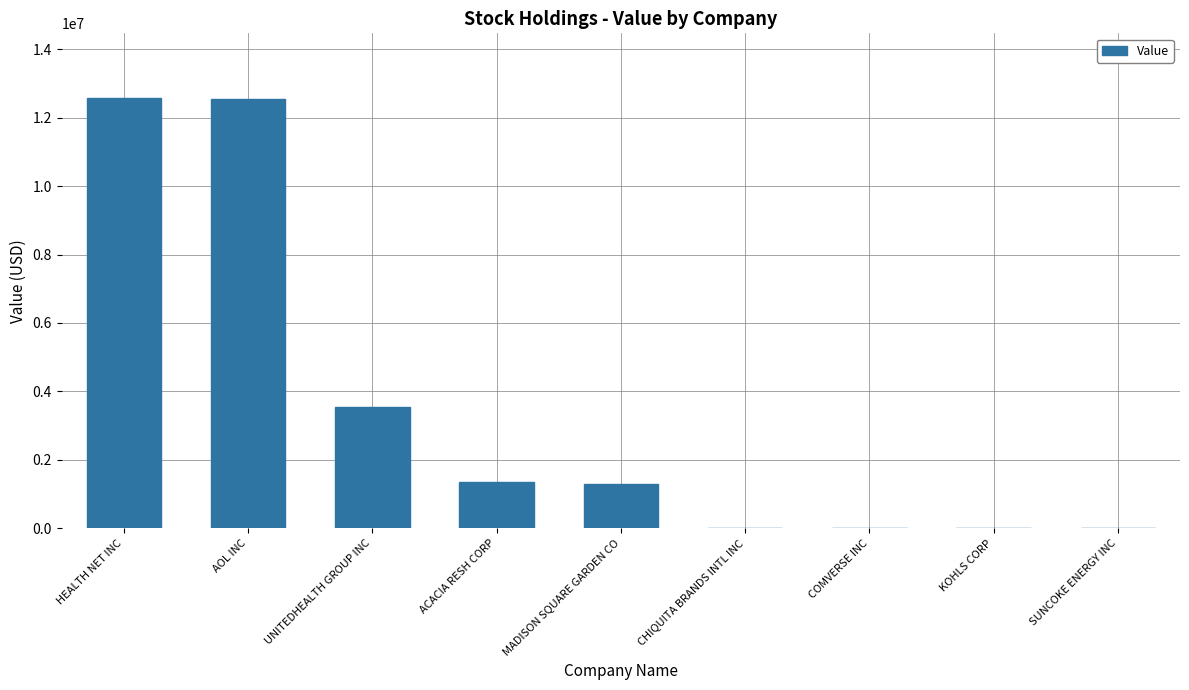

At which label is the value closest to 6289500?

UNITEDHEALTH GROUP INC